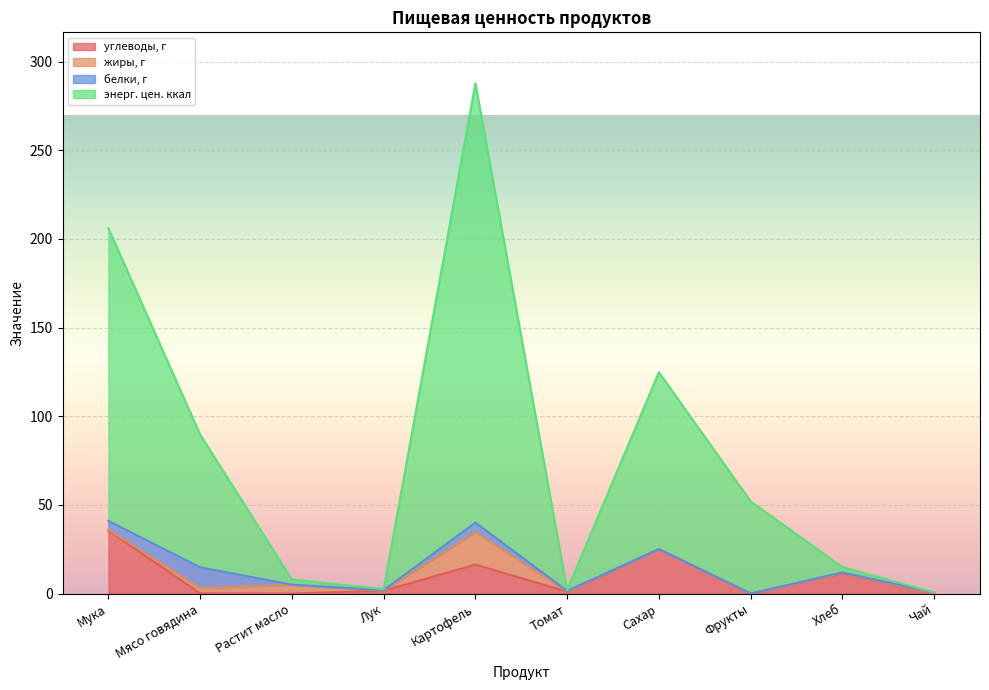

True or false: энерг. цен. ккал and углеводы, г intersect in this chart.

False